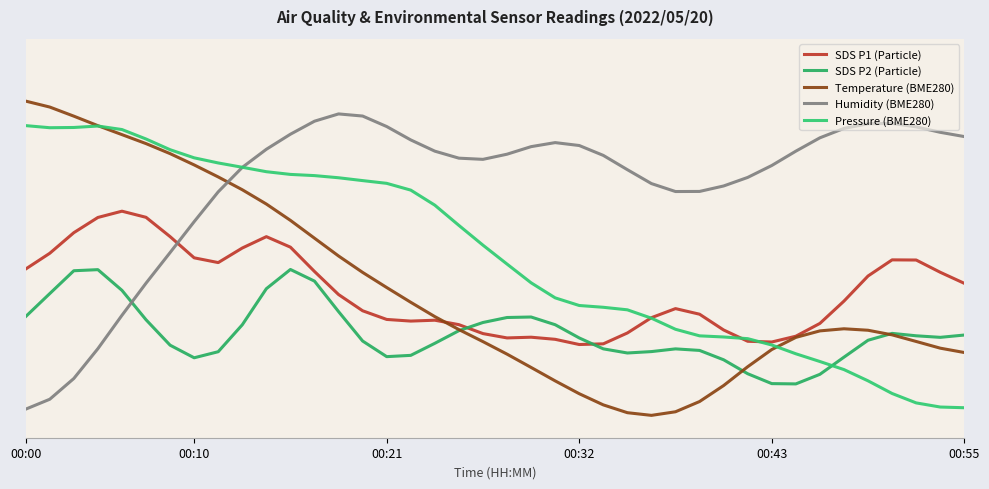

Does the chart have visible grid lines?

No